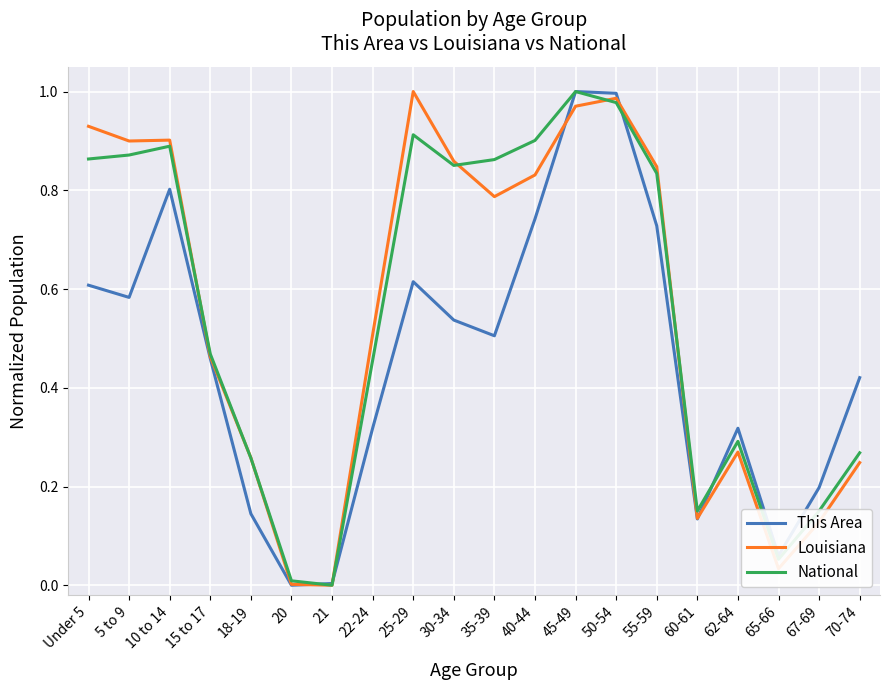

What position from the right is 50-54?

7